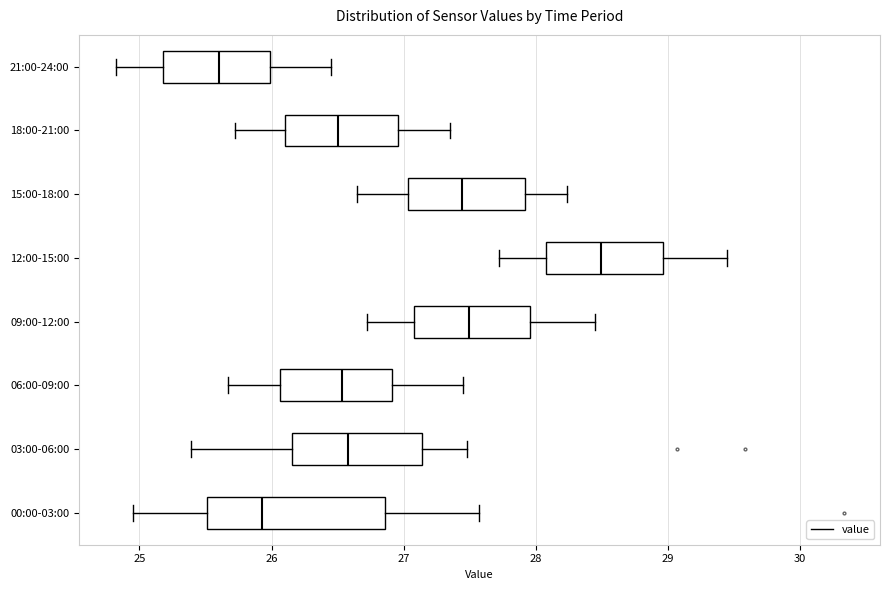

Which box's median line is the furthest to the left?

21:00-24:00